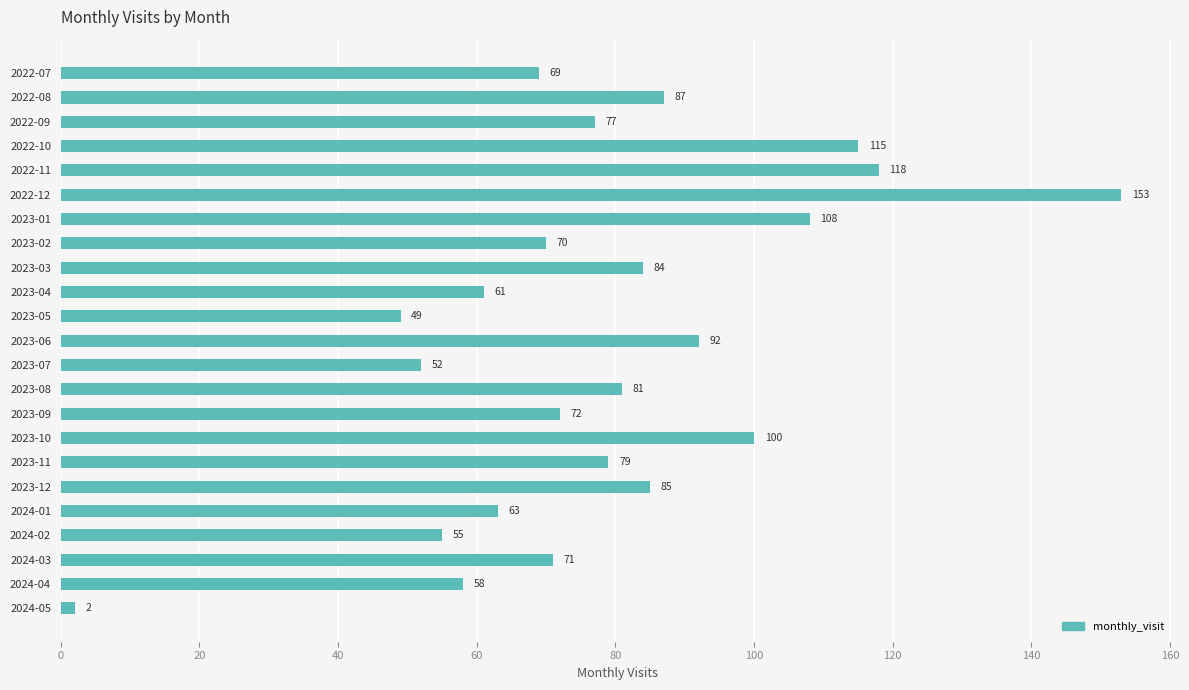

Are the bars grouped side by side (vs. stacked)?

No